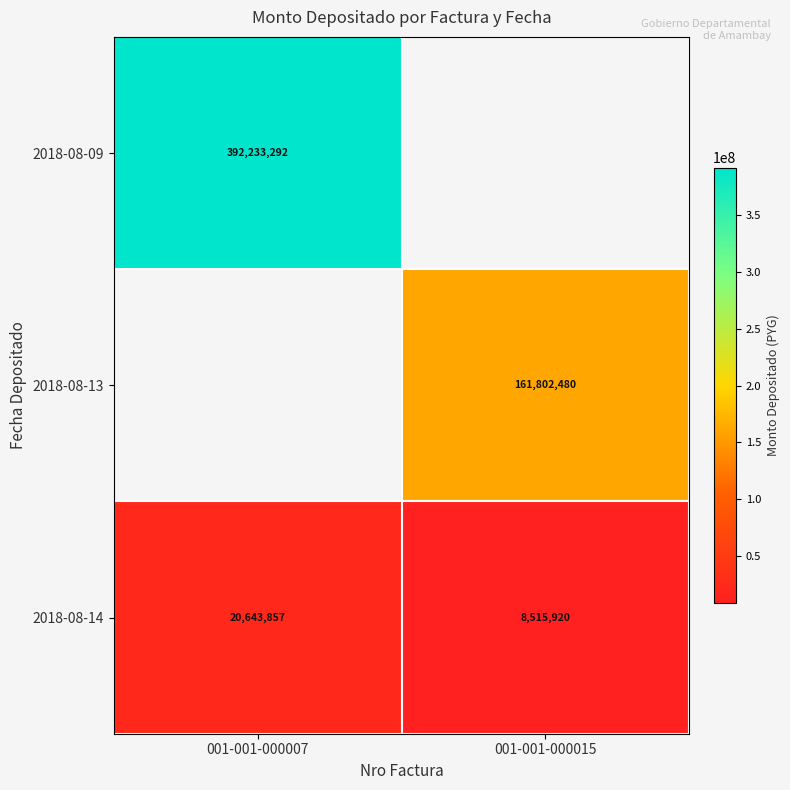

Which category has the lowest value across all series?

001-001-000015